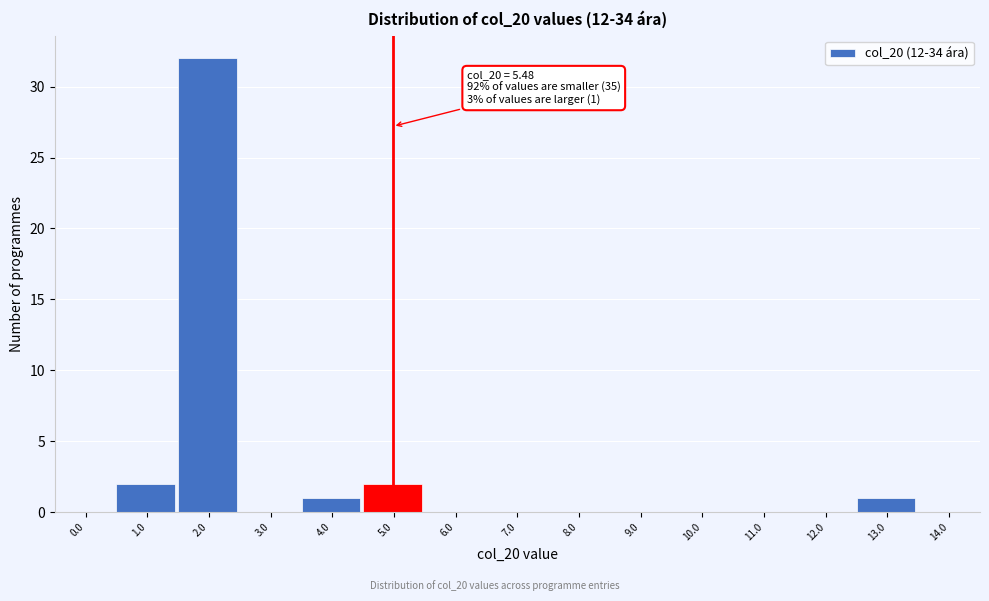

Reading right to left, what are all the values shown in this chart?

14.0=0	13.0=1	12.0=0	11.0=0	10.0=0	9.0=0	8.0=0	7.0=0	6.0=0	5.0=2	4.0=1	3.0=0	2.0=32	1.0=2	0.0=0